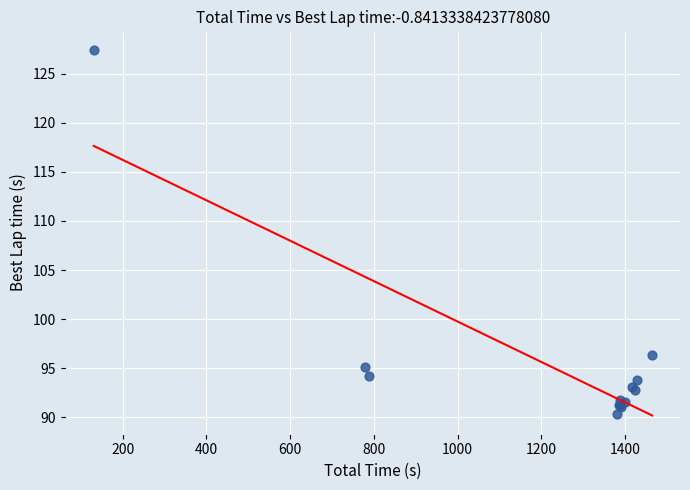

What Y value in the scatter plot is closest to 108?

96.3